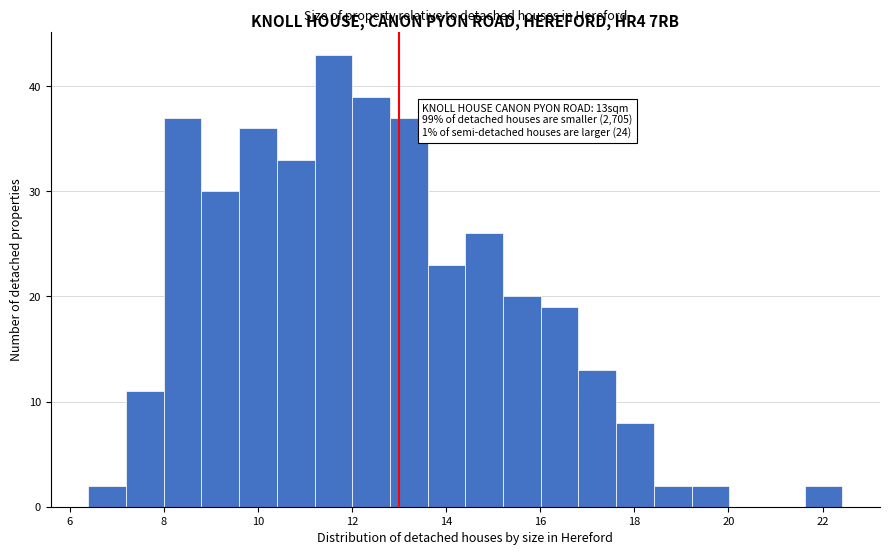

Which range on the x-axis has the tallest bar?

11.2 to 12.0